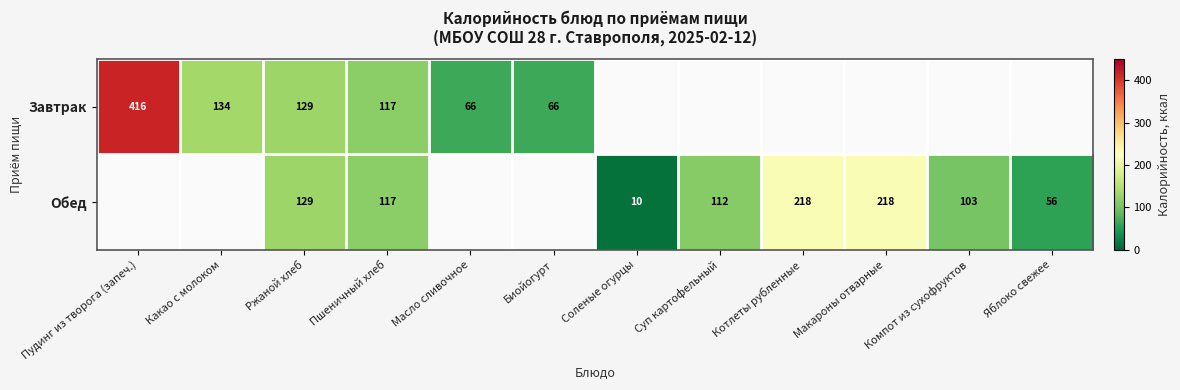

Is it true that Завтрак equals 207 at Какао с молоком?

False